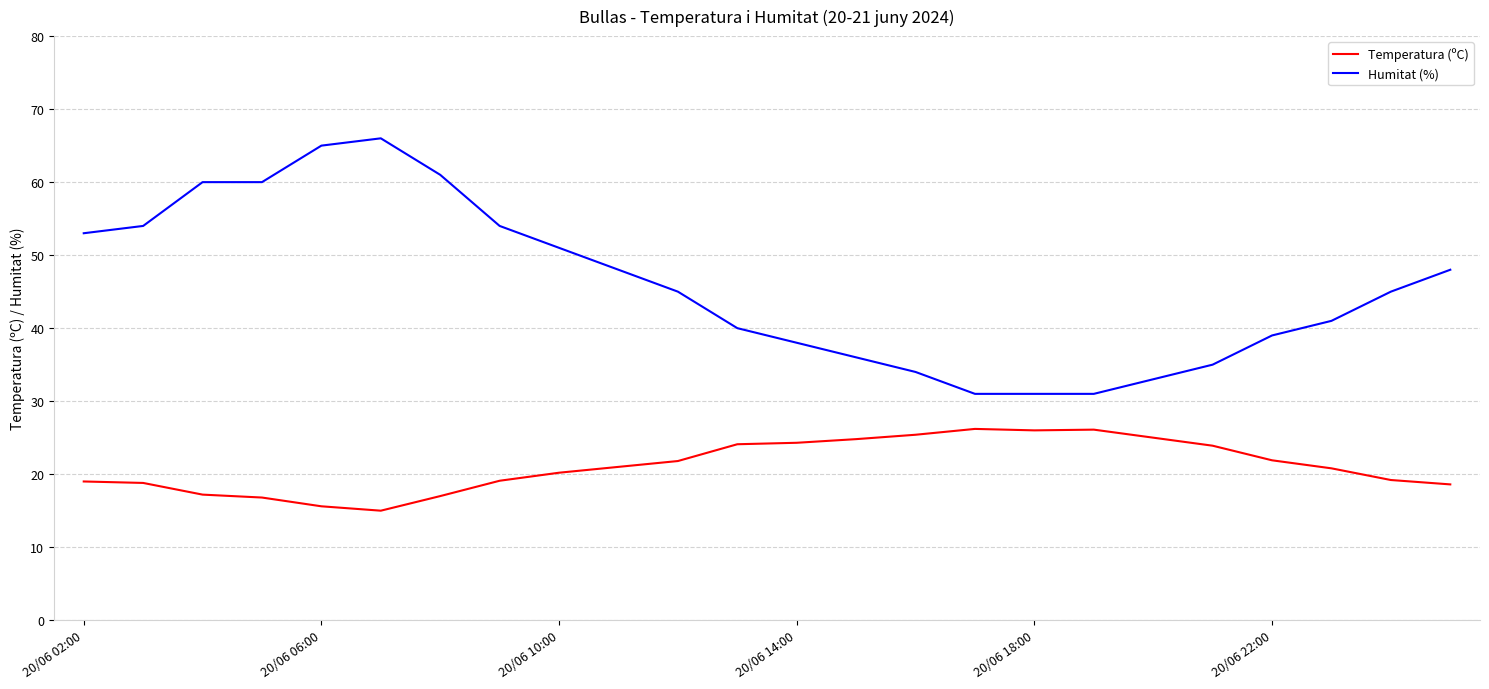

What is the minimum value for Temperatura (ºC)?

15.0